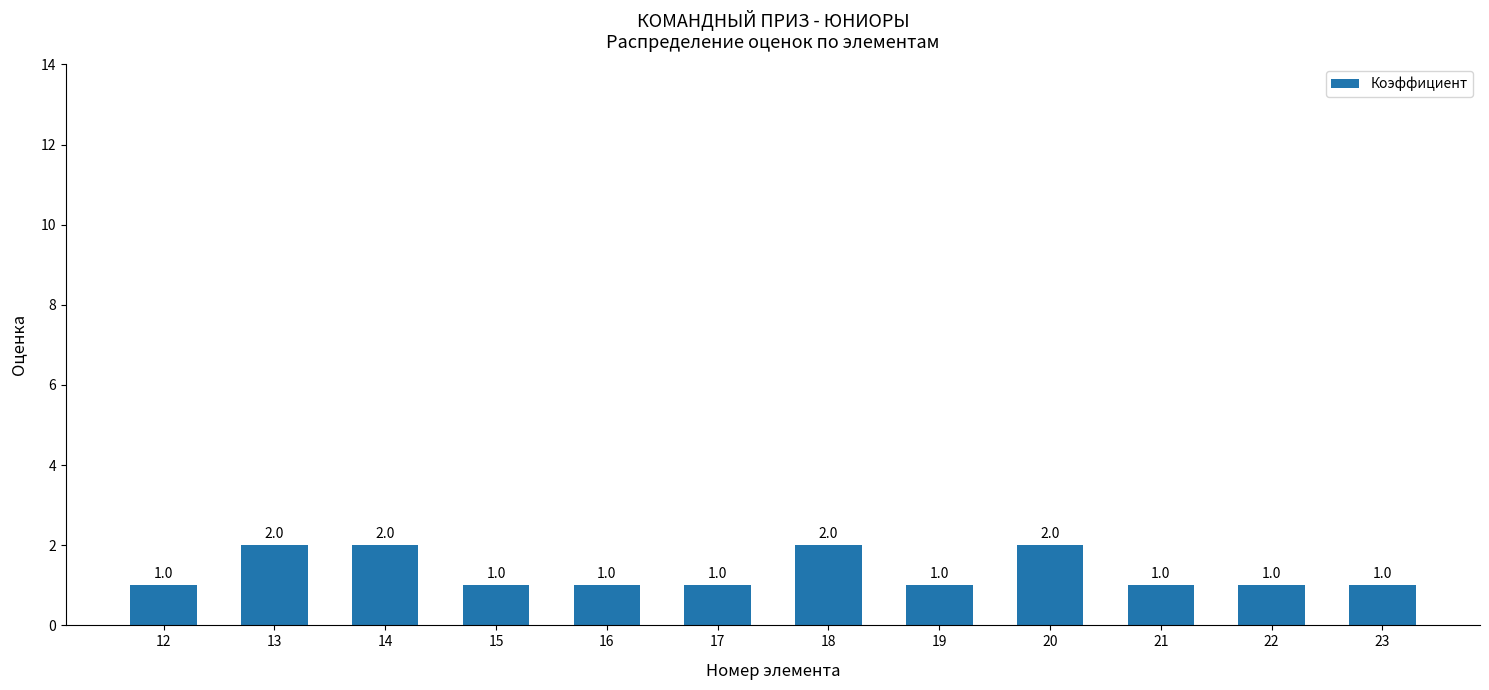

How many bars are there in total?

12